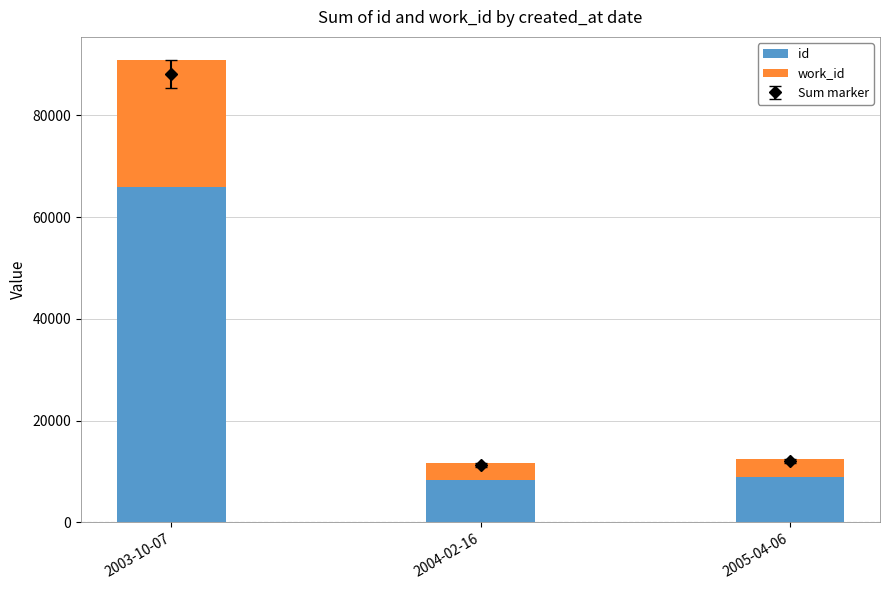

Which category has the highest value in the id series?

2003-10-07